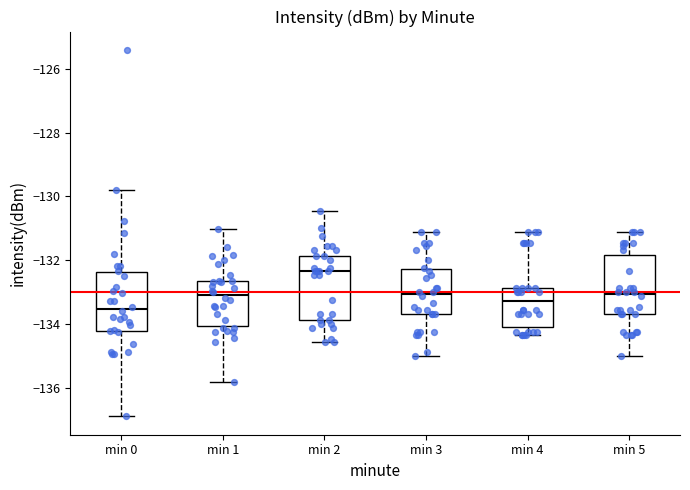

Reading left to right, read every box against the y-axis: the position of its median line, the range the box covers, and the ends of its whiskers. The values are not printed on the chart, so give them approximately, as read against the axis.

min 0: median -133.6, box -134.2 to -132.4, whiskers -136.8 to -129.8
min 1: median -133.0, box -134.0 to -132.6, whiskers -135.8 to -131.0
min 2: median -132.4, box -133.8 to -131.8, whiskers -134.6 to -130.4
min 3: median -133.0, box -133.6 to -132.2, whiskers -135.0 to -131.2
min 4: median -133.2, box -134.0 to -132.8, whiskers -134.4 to -131.2
min 5: median -133.0, box -133.6 to -131.8, whiskers -135.0 to -131.2